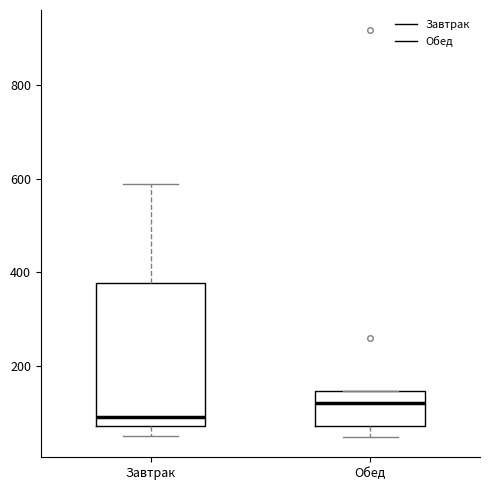

Reading left to right, read every box against the y-axis: the position of its median line, the range the box covers, and the ends of its whiskers. The values are not printed on the chart, so give them approximately, as read against the axis.

Завтрак: median 100, box 80 to 380, whiskers 40 to 580
Обед: median 120, box 80 to 140, whiskers 40 to 140